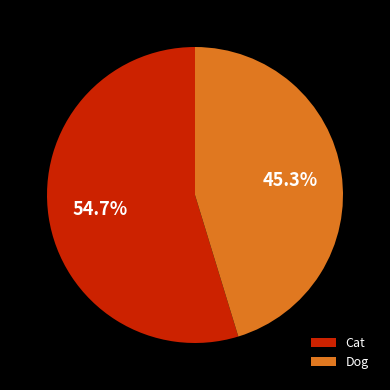

Between Cat and Dog, which is larger?

Cat